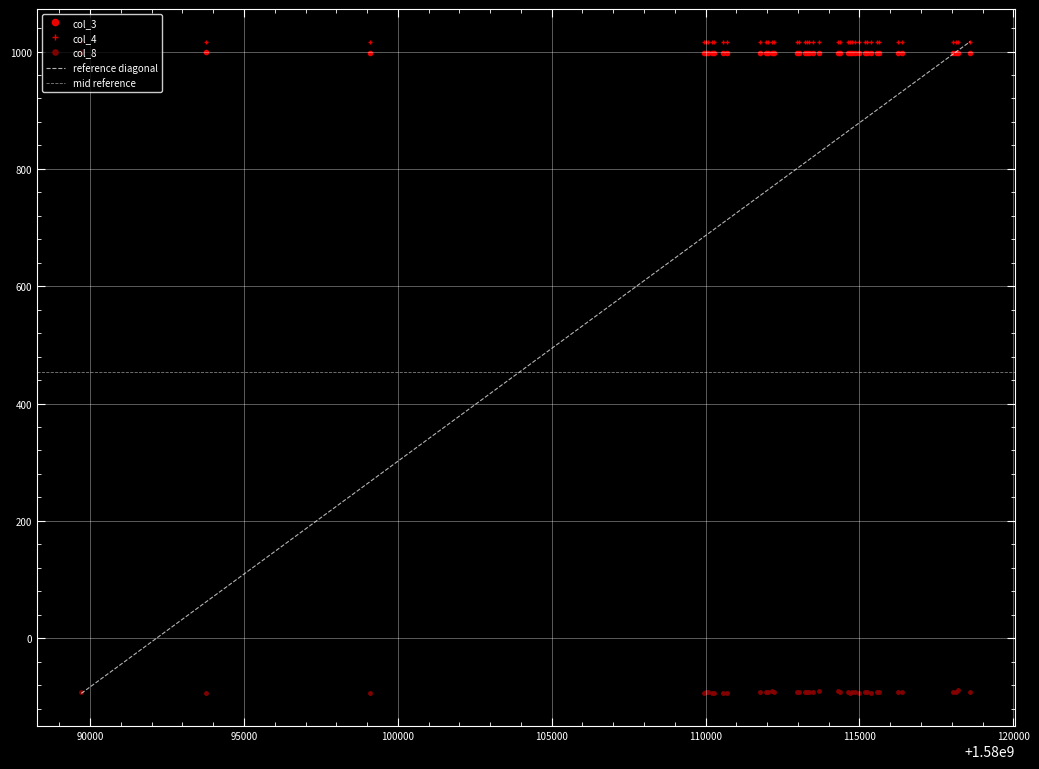

In col_3, how many points are higher than both neighbors (excluding endpoints)?

8